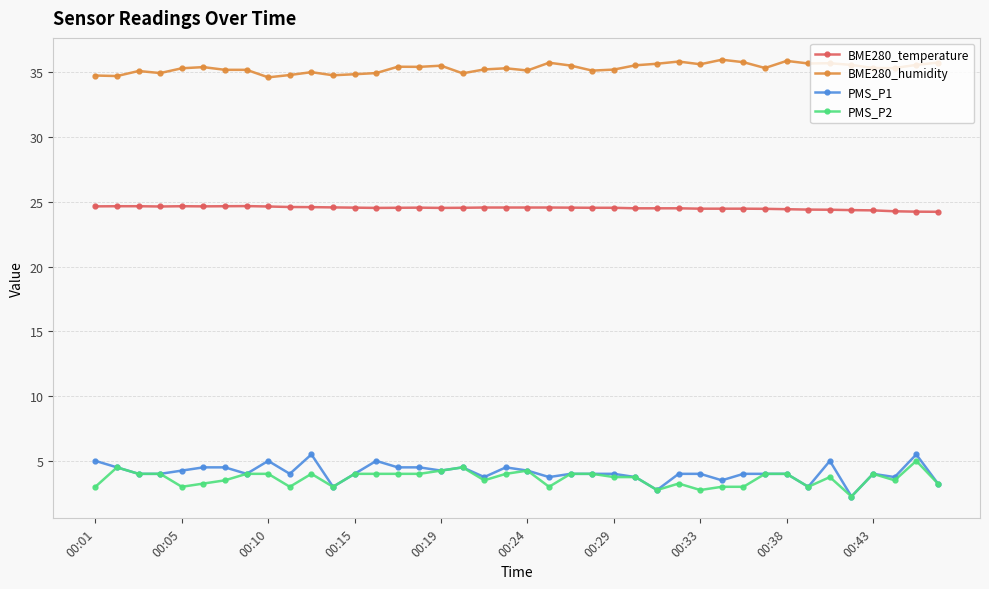

True or false: BME280_humidity has more than 1 points higher than both neighbors.

True